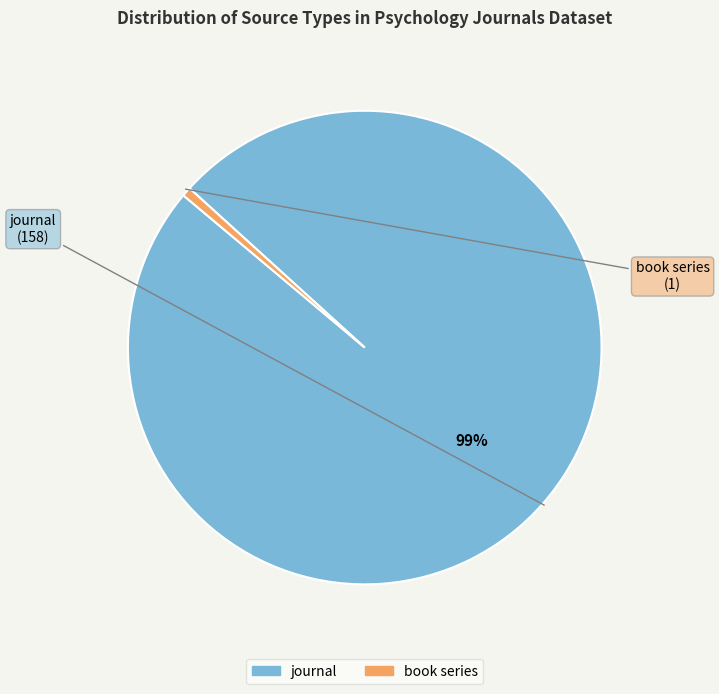

To the nearest percent, what is the combined percentage of book series and journal?

100%